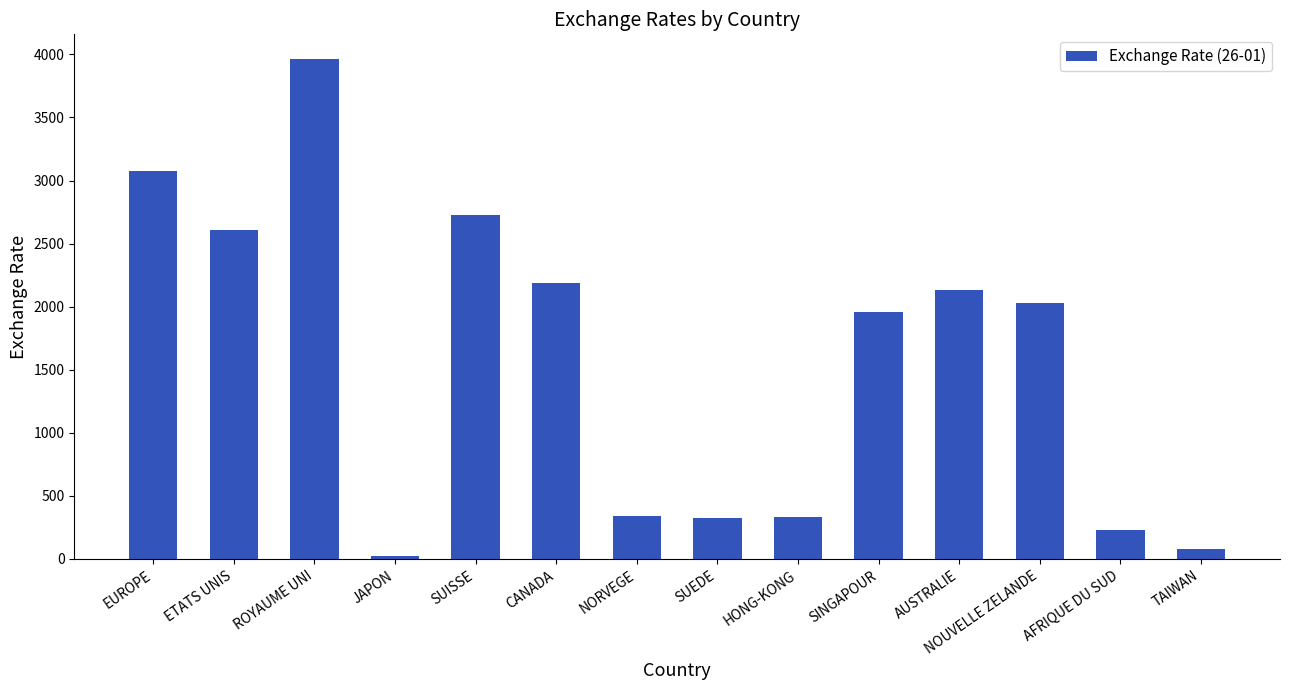

The chart shows a value of 82.1 at TAIWAN. True or false?

True